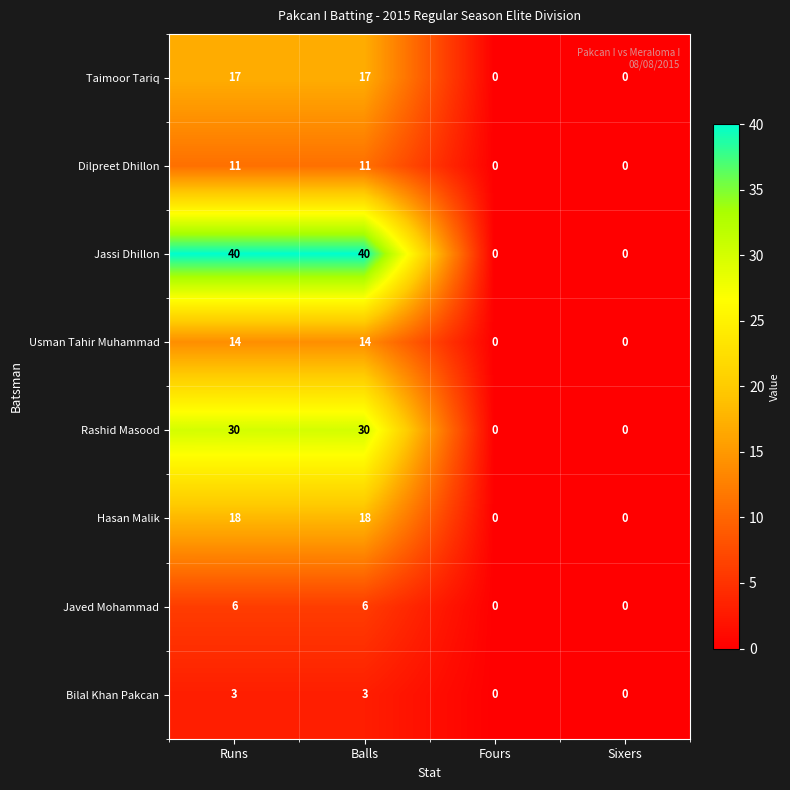

At Balls, list the series in order from smallest to largest.

Bilal Khan Pakcan, Javed Mohammad, Dilpreet Dhillon, Usman Tahir Muhammad, Taimoor Tariq, Hasan Malik, Rashid Masood, Jassi Dhillon